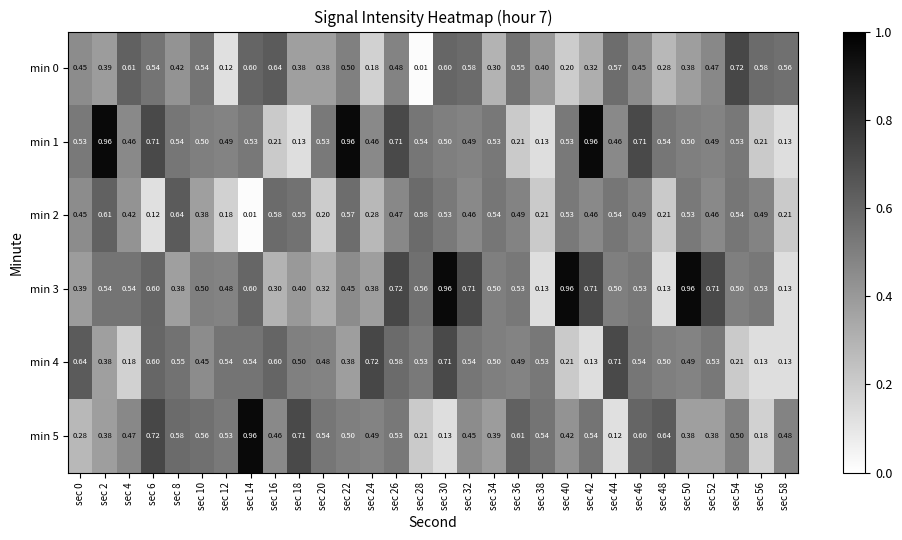

Count the number of categories in the chart.

30